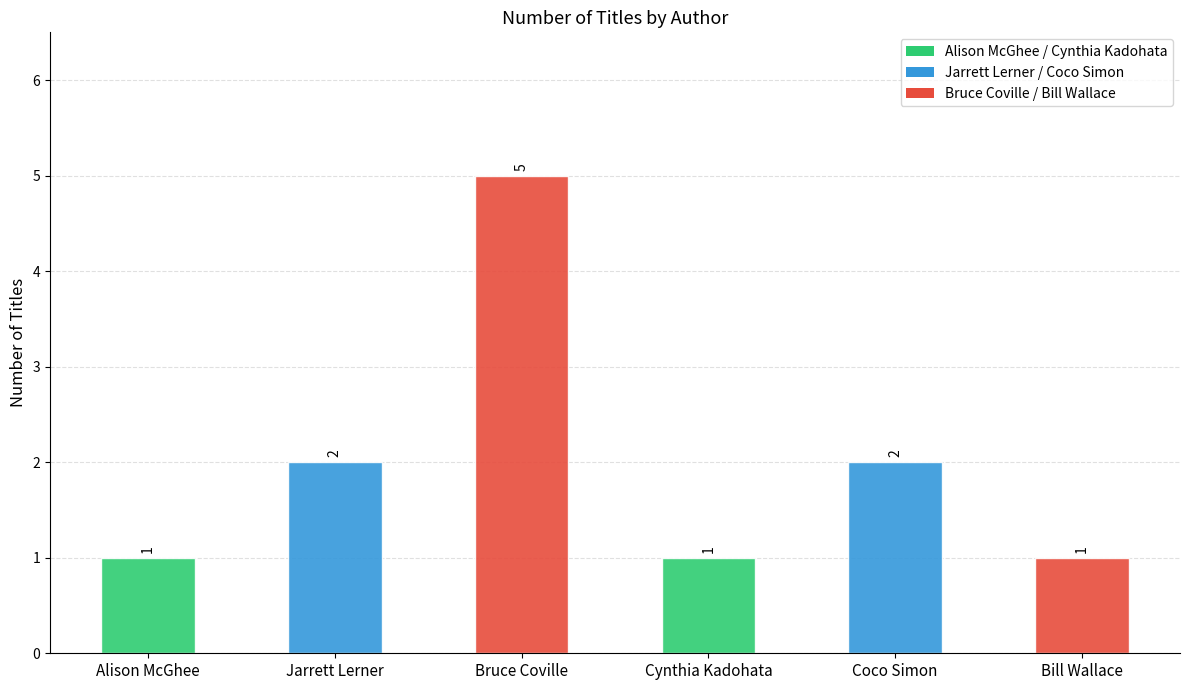

The value at Alison McGhee is 0. True or false?

False